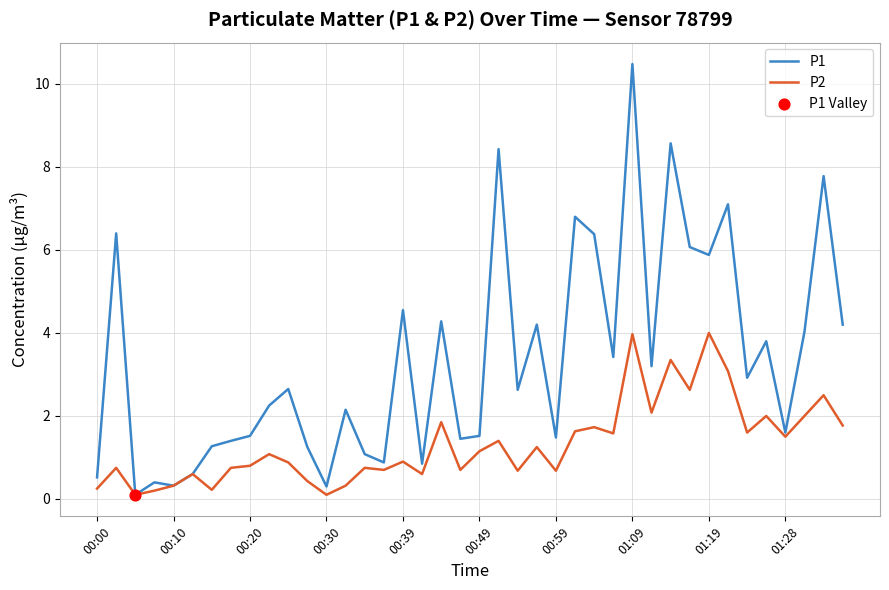

Which series has the largest total across all categories?

P1